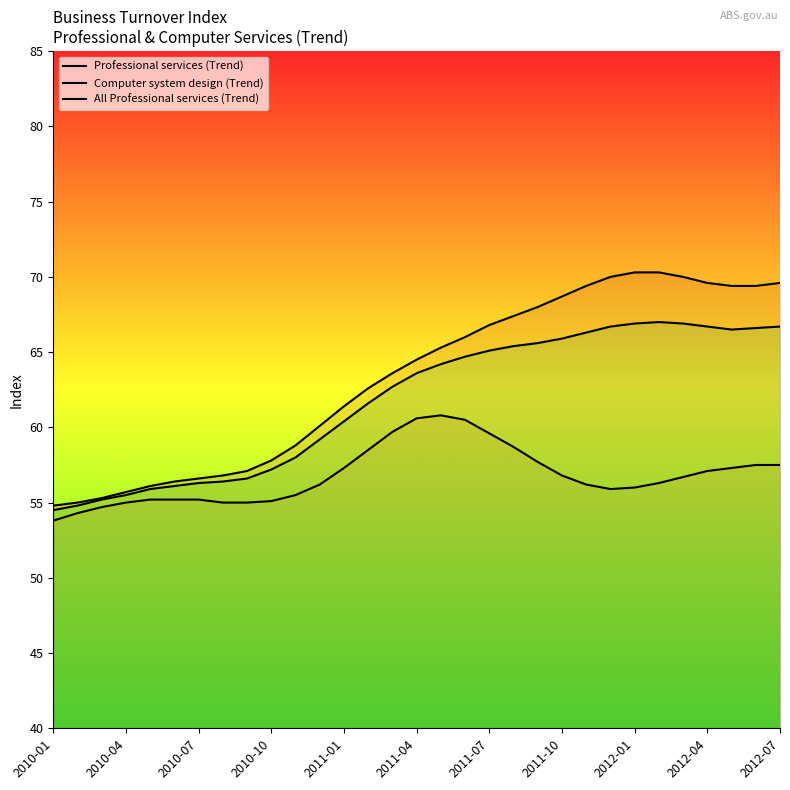

What is the sum of the All Professional services (Trend) values at 2010-04 and 2012-04?

112.0